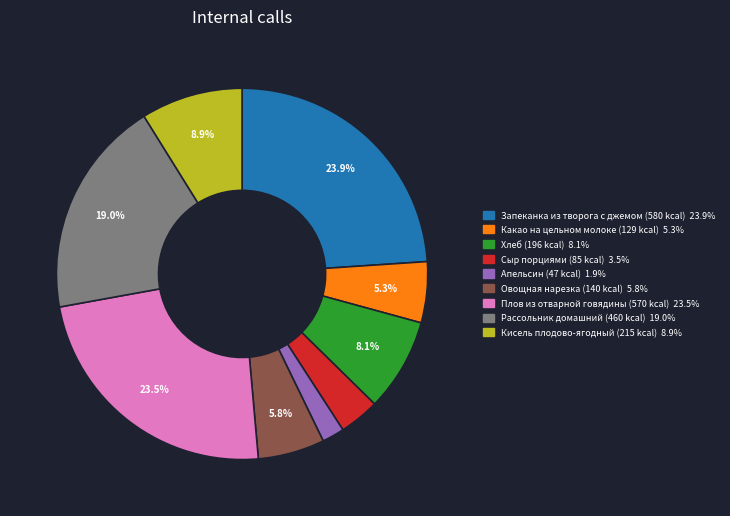

What is the ratio of the value at Рассольник домашний to the value at Какао на цельном молоке?

3.6